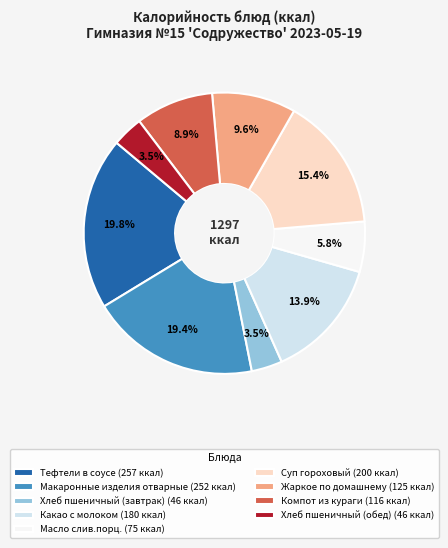

To the nearest percent, what is the average slice percentage?

11%